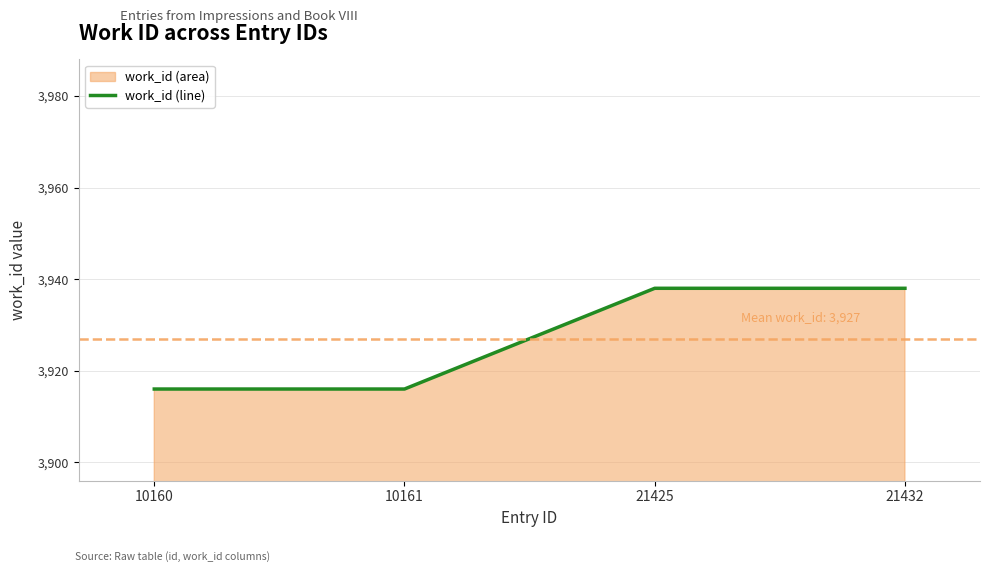

What is the sum of all values?

15708